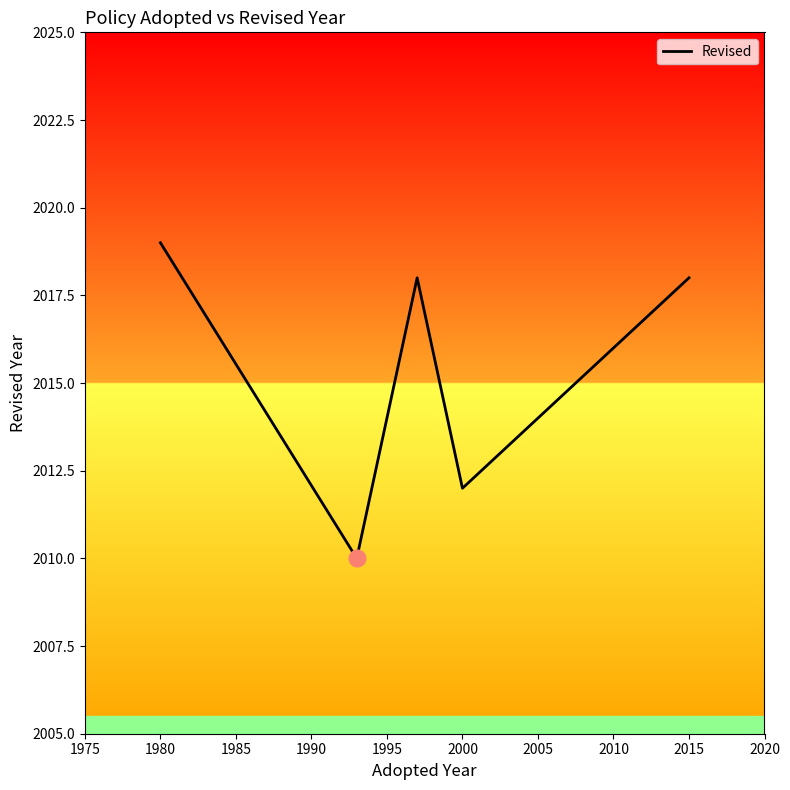

What is the difference between the second highest and minimum values?

8